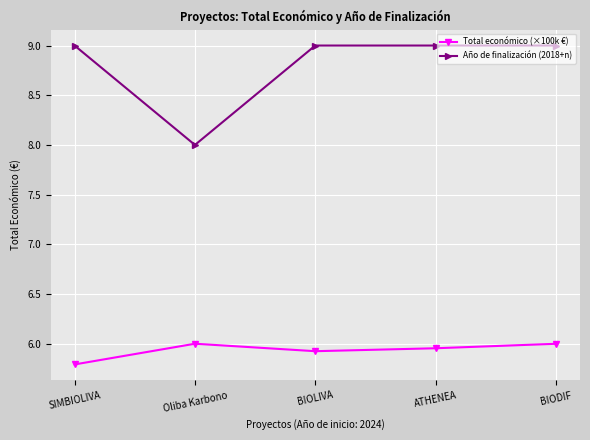

What is the minimum value for Total económico (×100k €)?

5.8